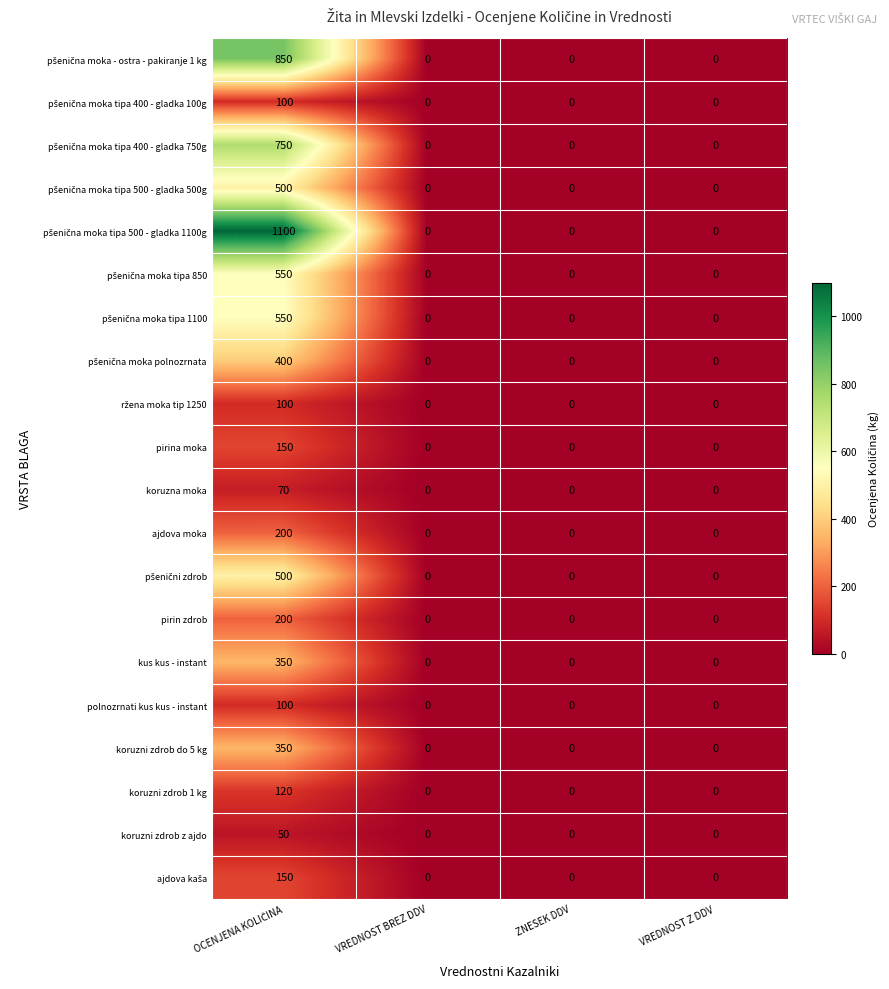

What is the difference between the maximum and second lowest values in the pirin zdrob series?

200